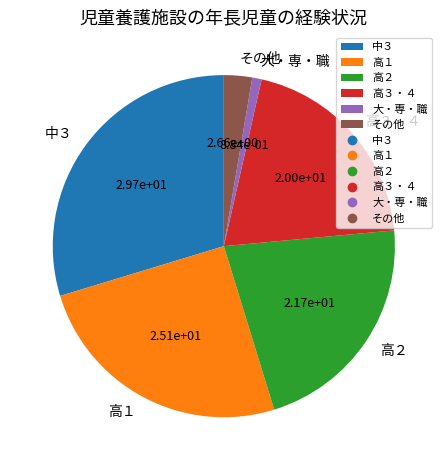

Is it true that その他 is 12% of the pie?

False